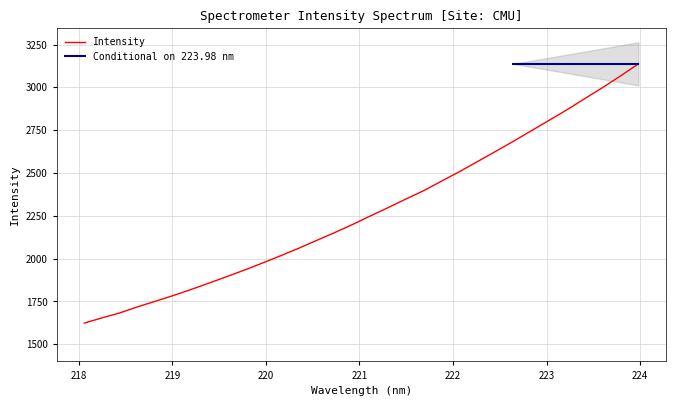

Which category has the highest value across all series?

223.9802